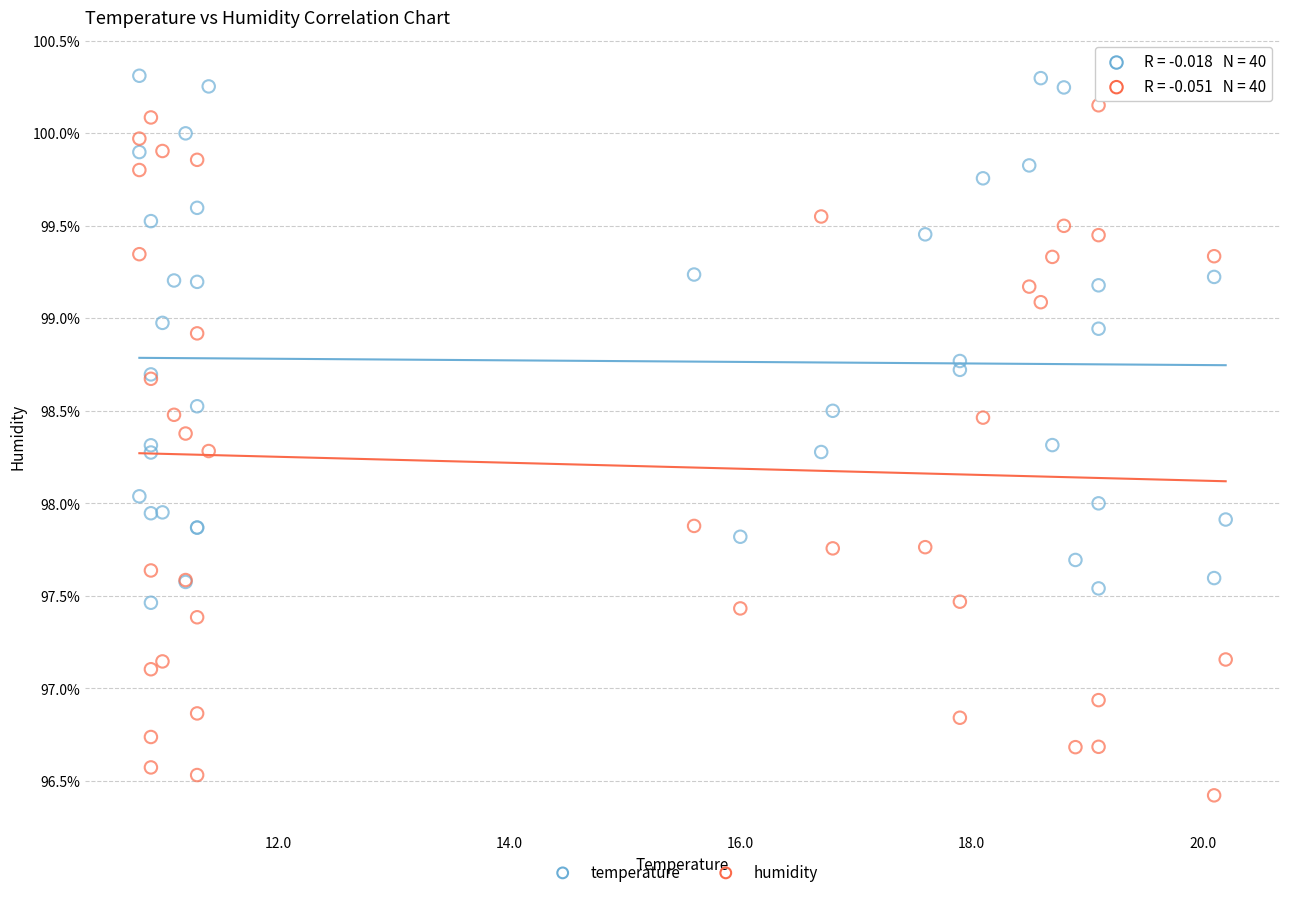

Which series reaches the maximum Y coordinate?

temperature